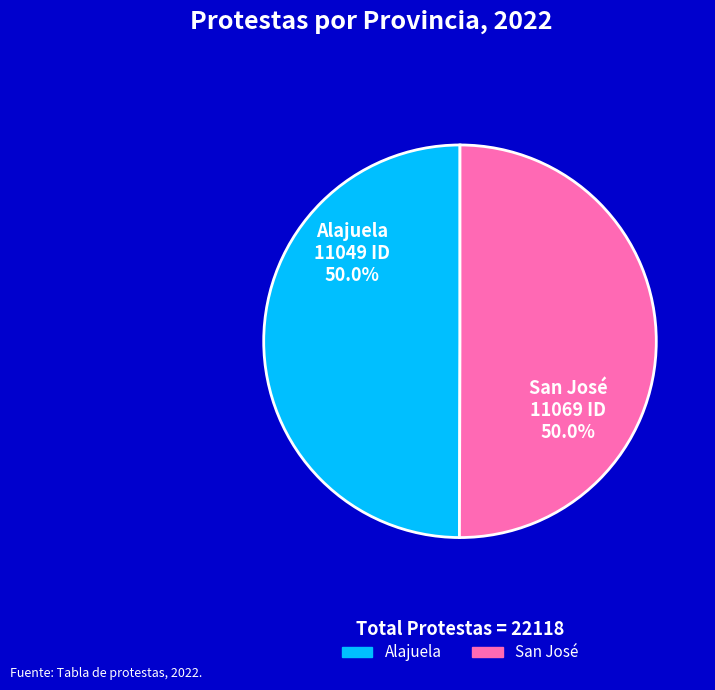

Approximately how many times larger is the value at San José compared to Alajuela?

1.0